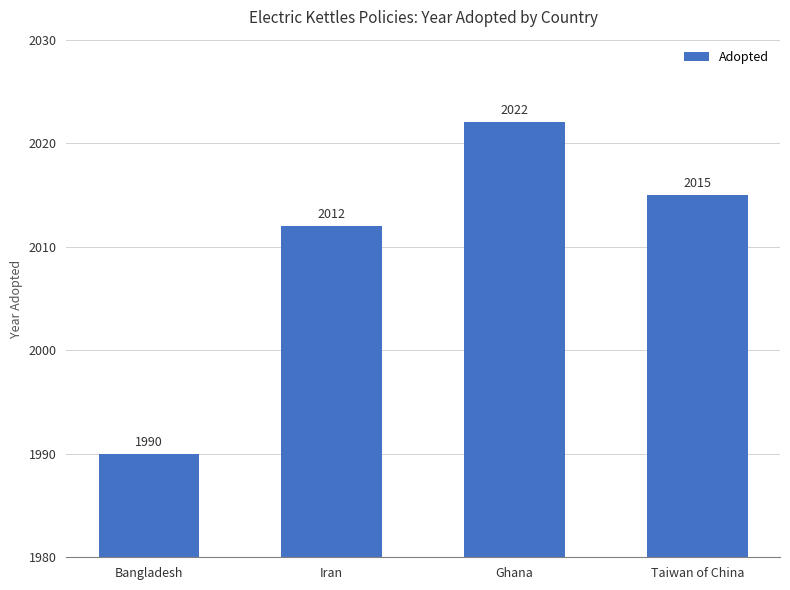

Reading right to left, list all the values displayed in this chart.

2015	2022	2012	1990